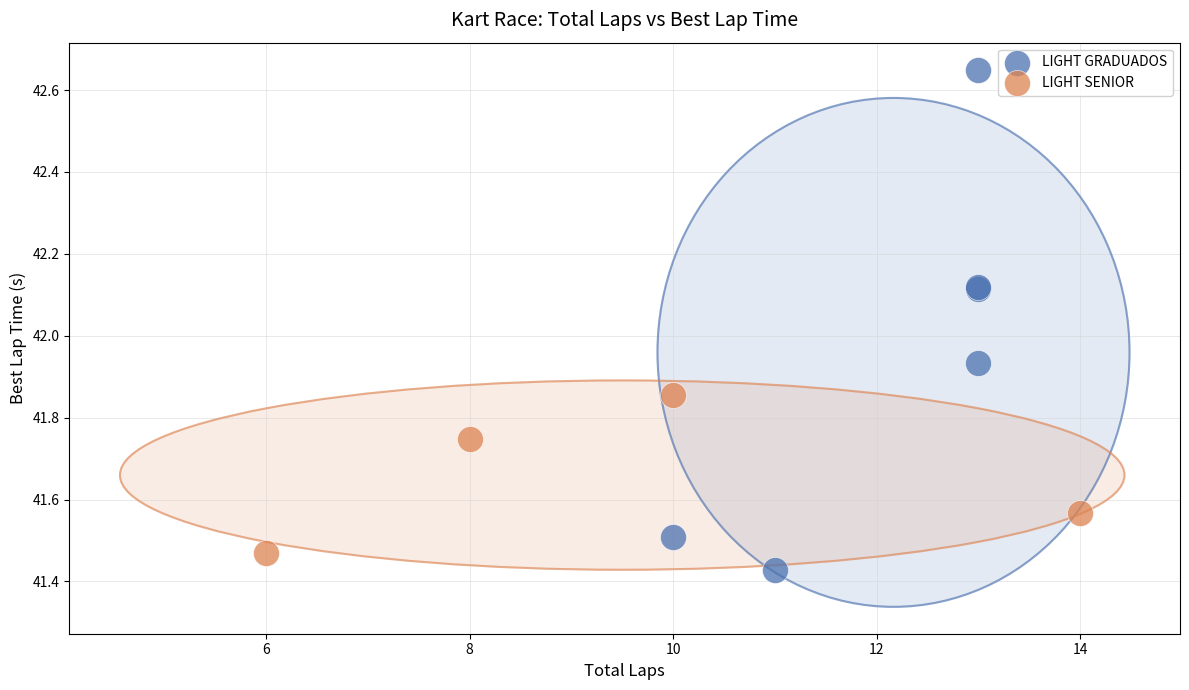

Which series has the widest spread of Y values?

LIGHT GRADUADOS